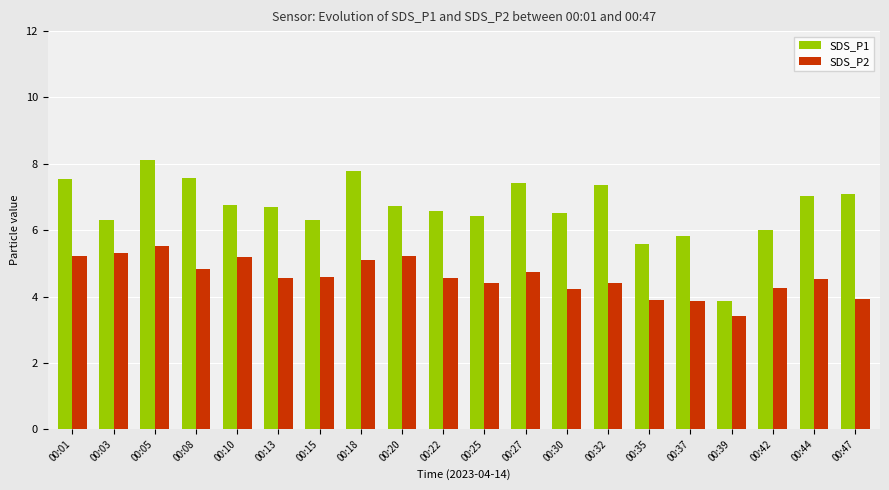

Rank the series by their average value, from highest to lowest.

SDS_P1, SDS_P2